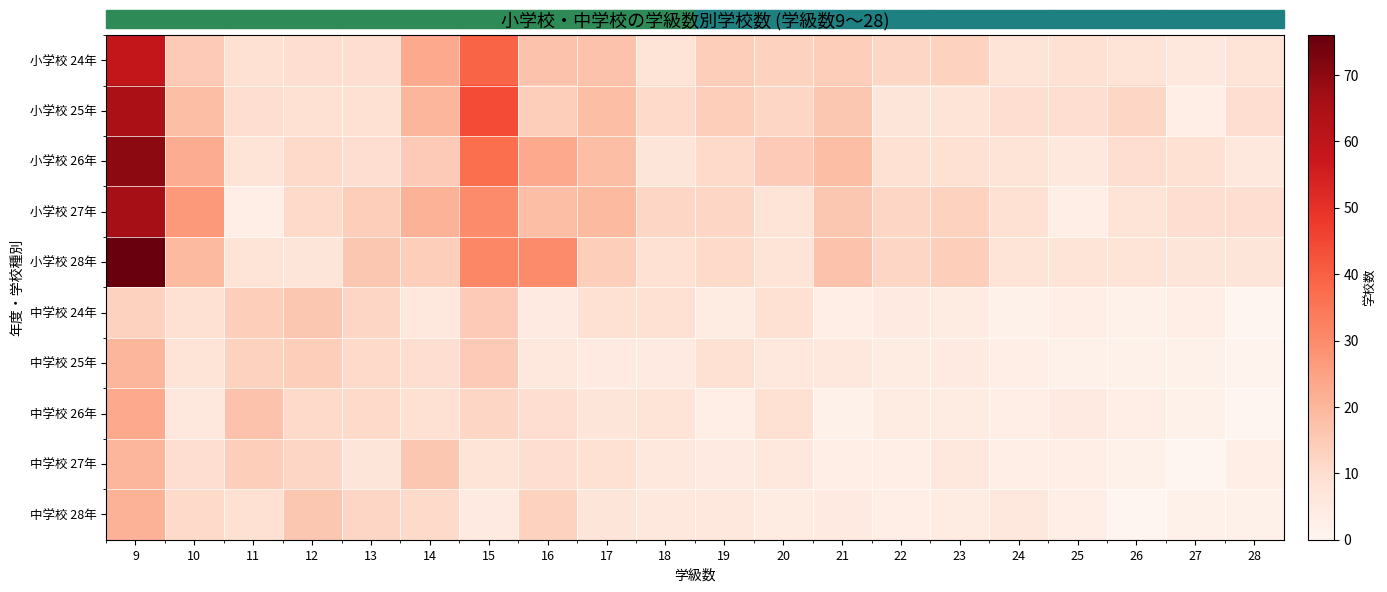

Which series has the widest spread of values?

小学校 28年